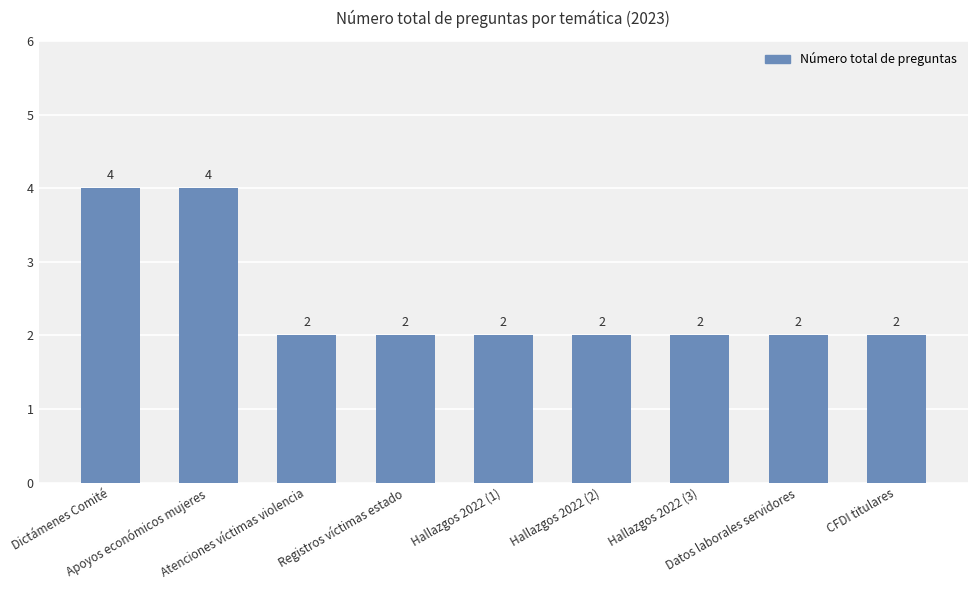

What position from the right is Datos laborales servidores?

2